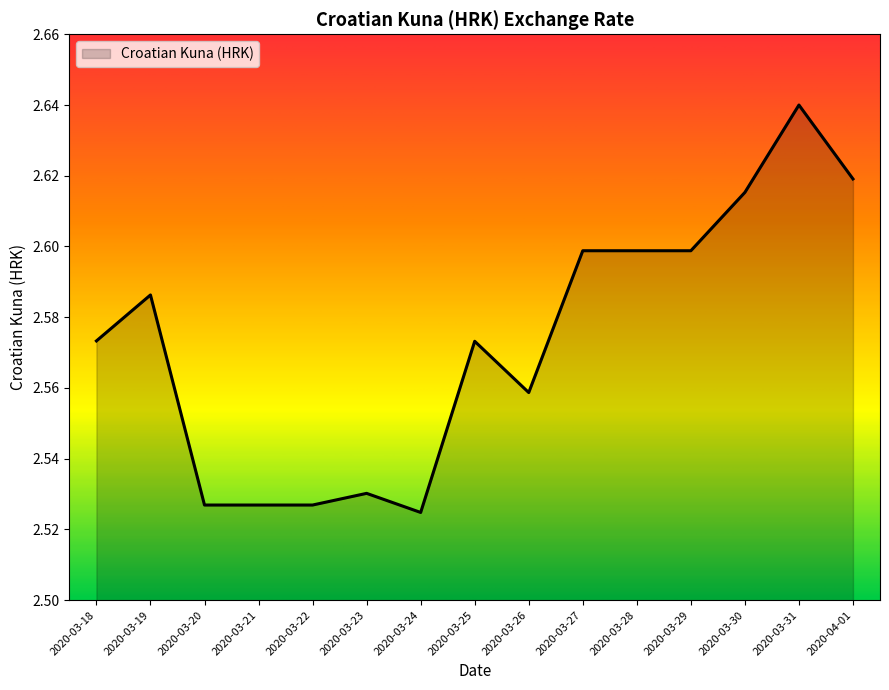

Does the chart display data point markers on the line(s)?

No